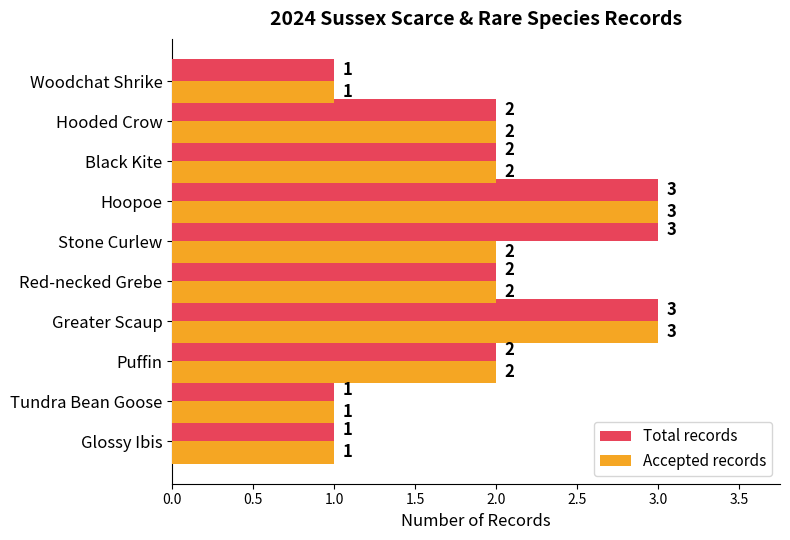

The value of Total records at Hoopoe is 1. True or false?

False